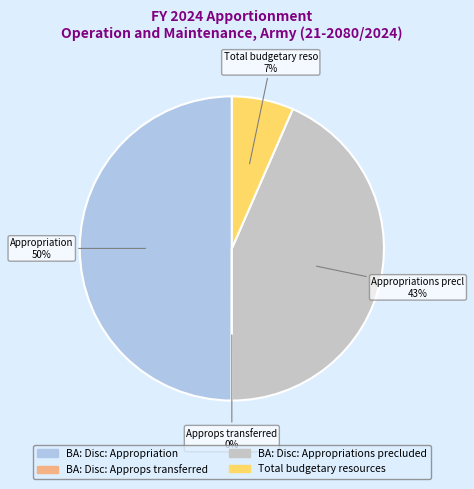

Does BA: Disc: Appropriations precluded represent more than half of the total?

No